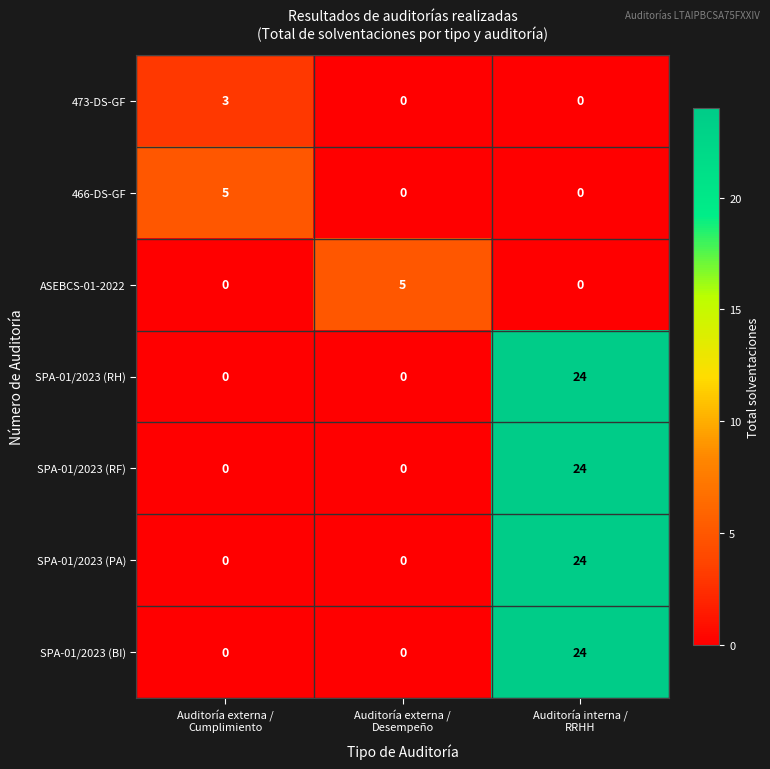

Count the number of categories in the chart.

3